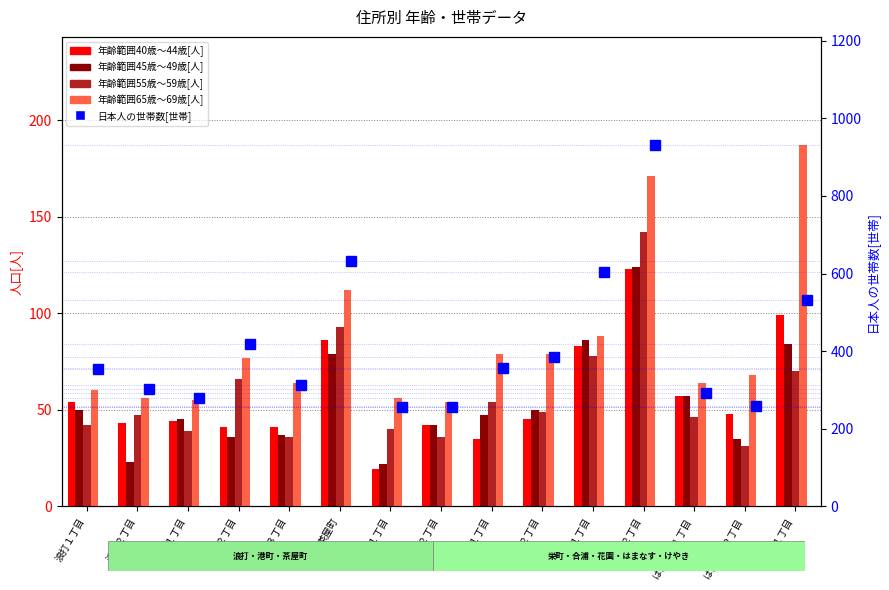

What is the spread (max minus min) of values at けやき１丁目?

461